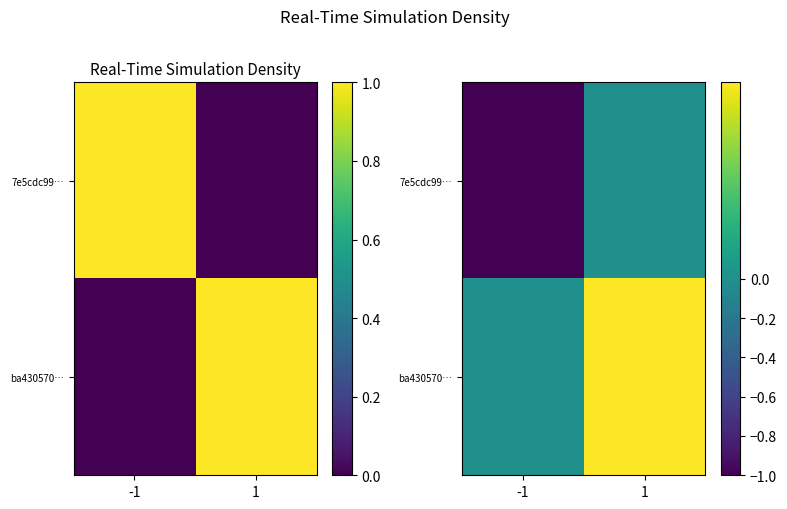

Rank the categories by ba430570… value from lowest to highest.

-1, 1